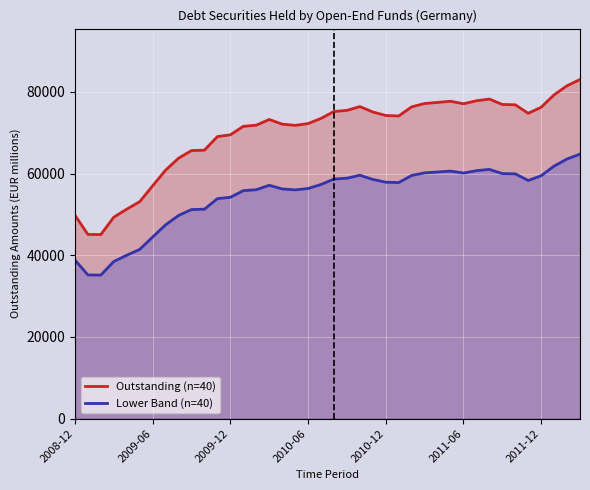

What is the lowest value of the Lower Band (n=40) series?

35151.8